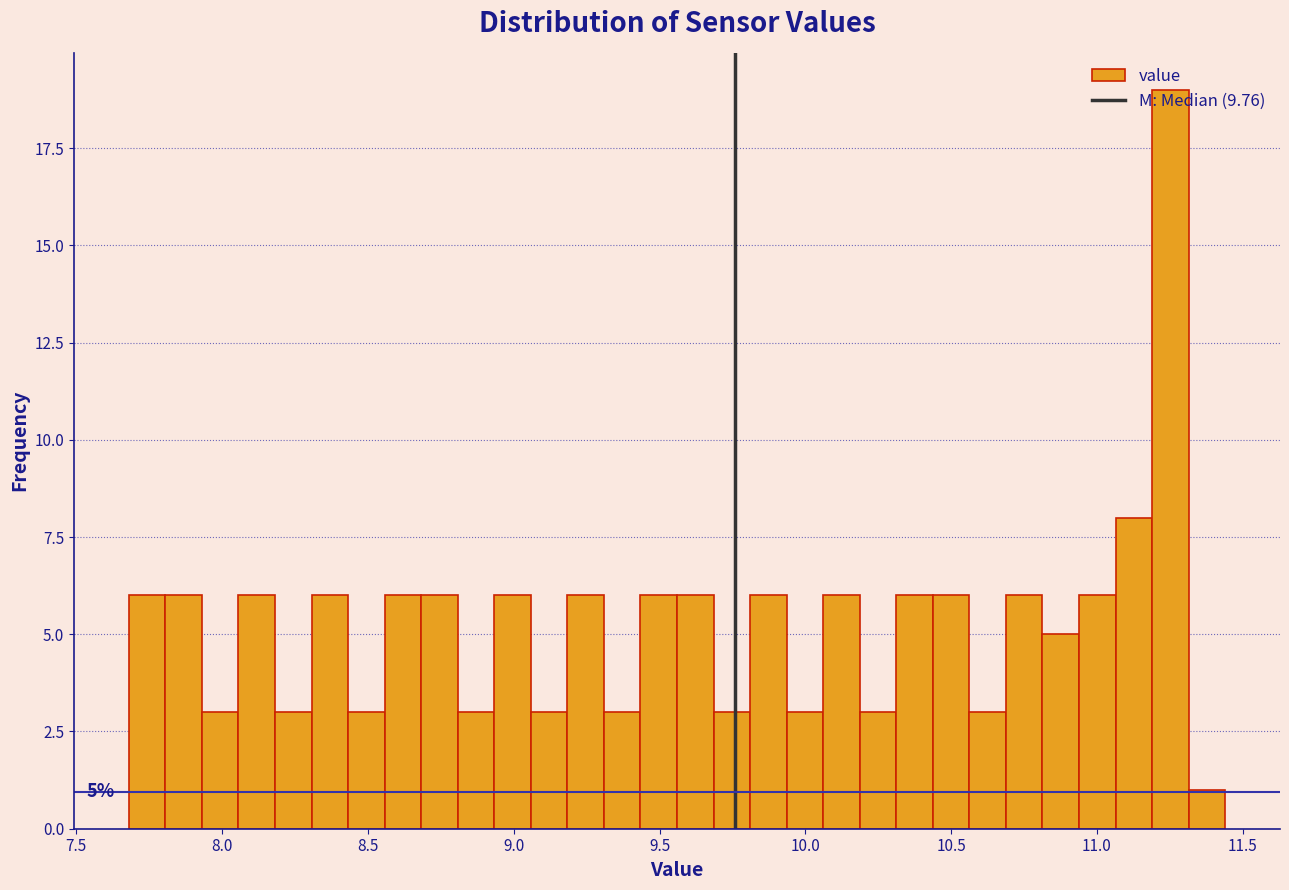

Around what value on the x-axis is the tallest bar? Give the approximate position of its centre, as read against the axis.

11.25